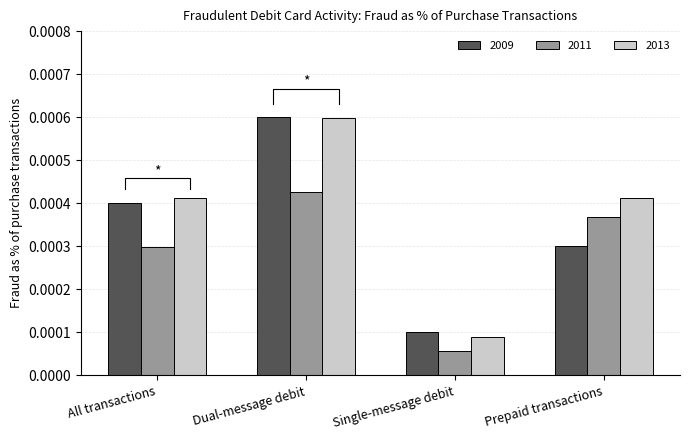

Which has a higher value, Single-message debit or Prepaid transactions?

Prepaid transactions